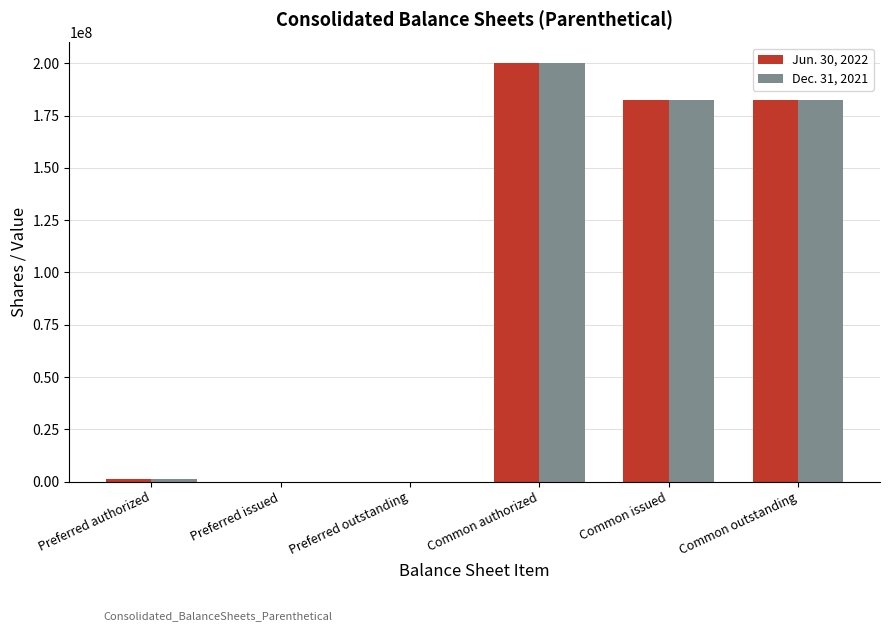

Is the value of Dec. 31, 2021 at Common outstanding greater than the value of Jun. 30, 2022 at Preferred authorized?

Yes